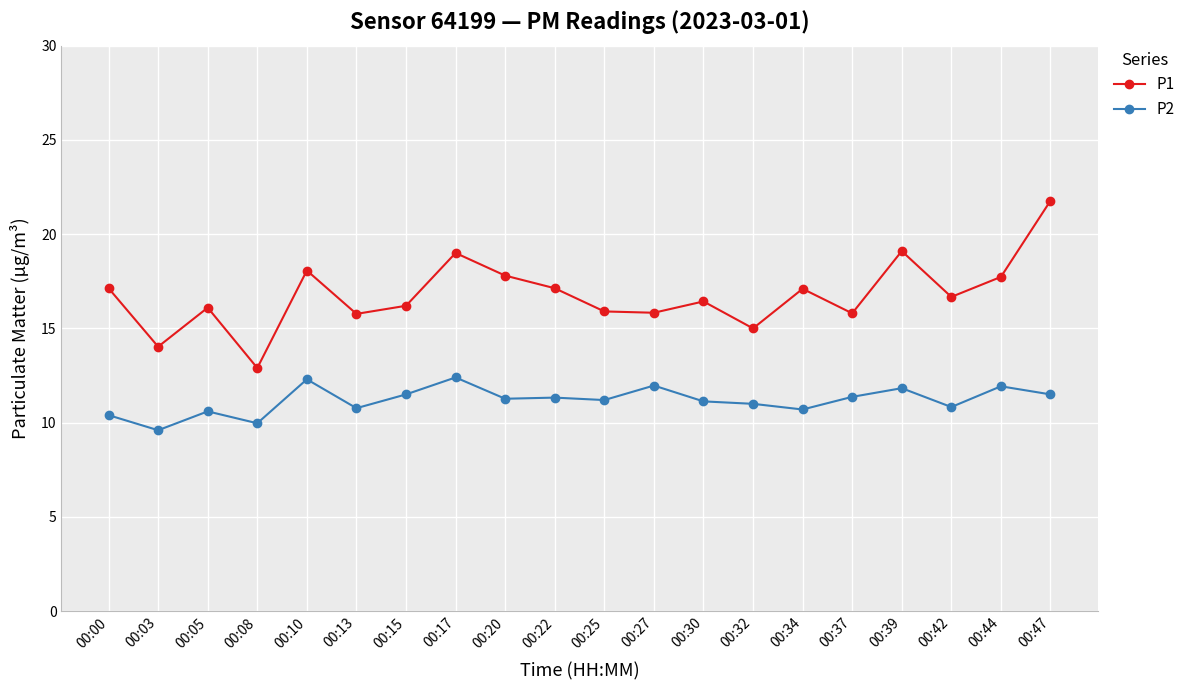

Which series changed the most between 00:39 and 00:47?

P1